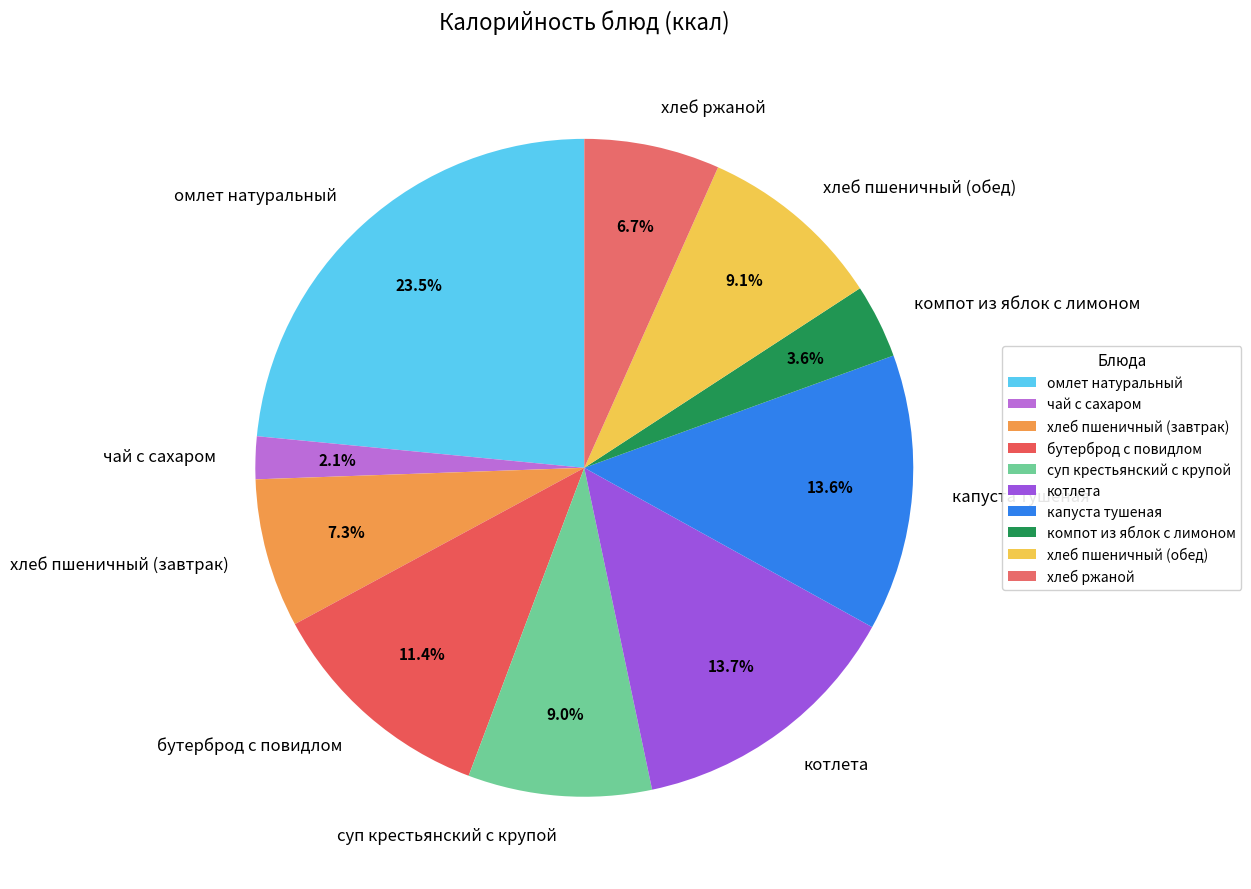

To the nearest percent, what percentage of the pie is суп крестьянский с крупой?

9%